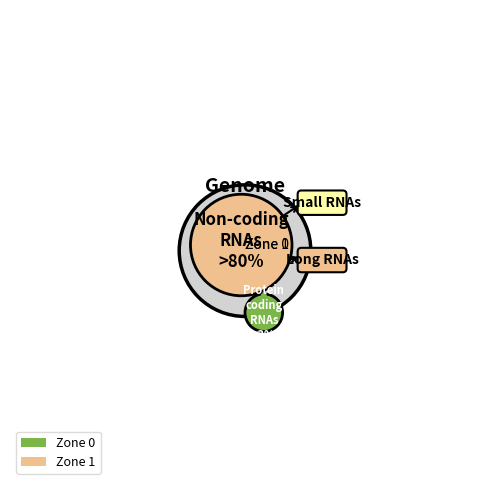

To the nearest percent, what is the average slice percentage?

50%